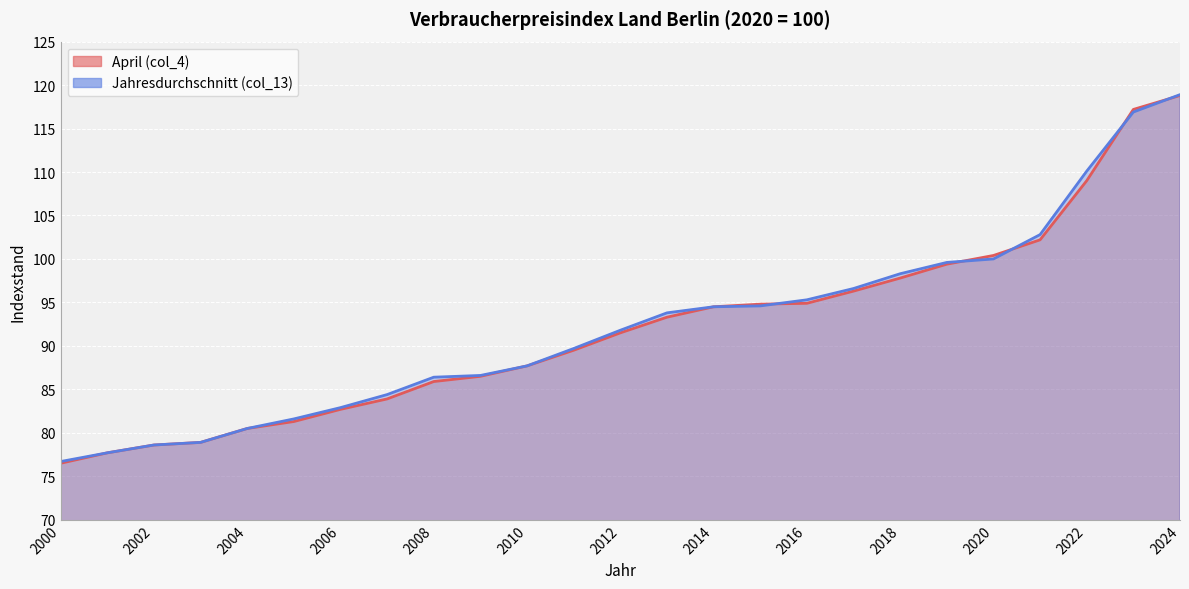

What is the maximum value shown in the chart?

118.9